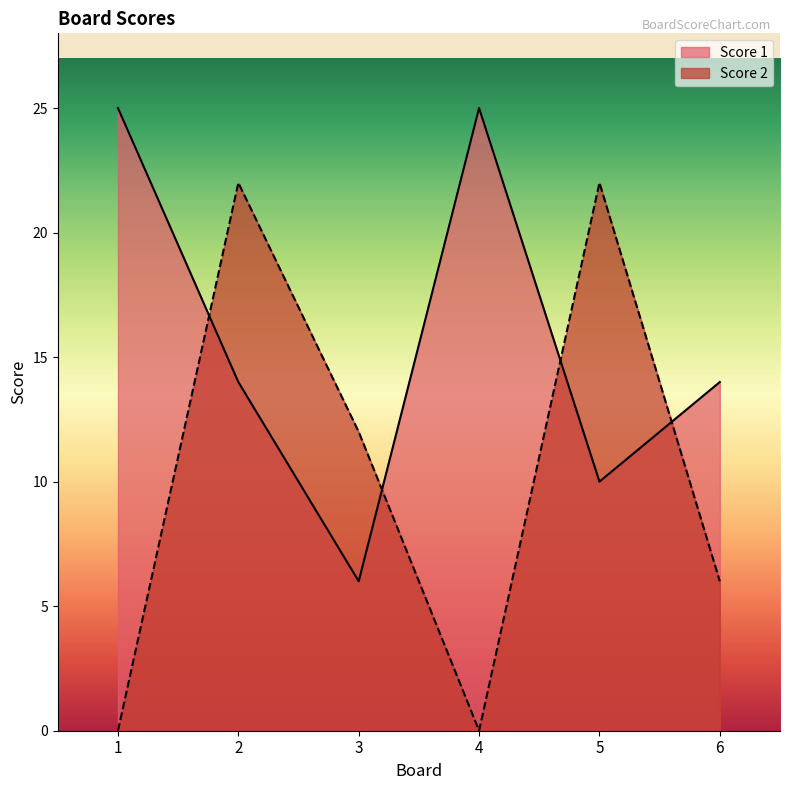

What is the difference between the second highest and second lowest values in the Score 1 series?

15